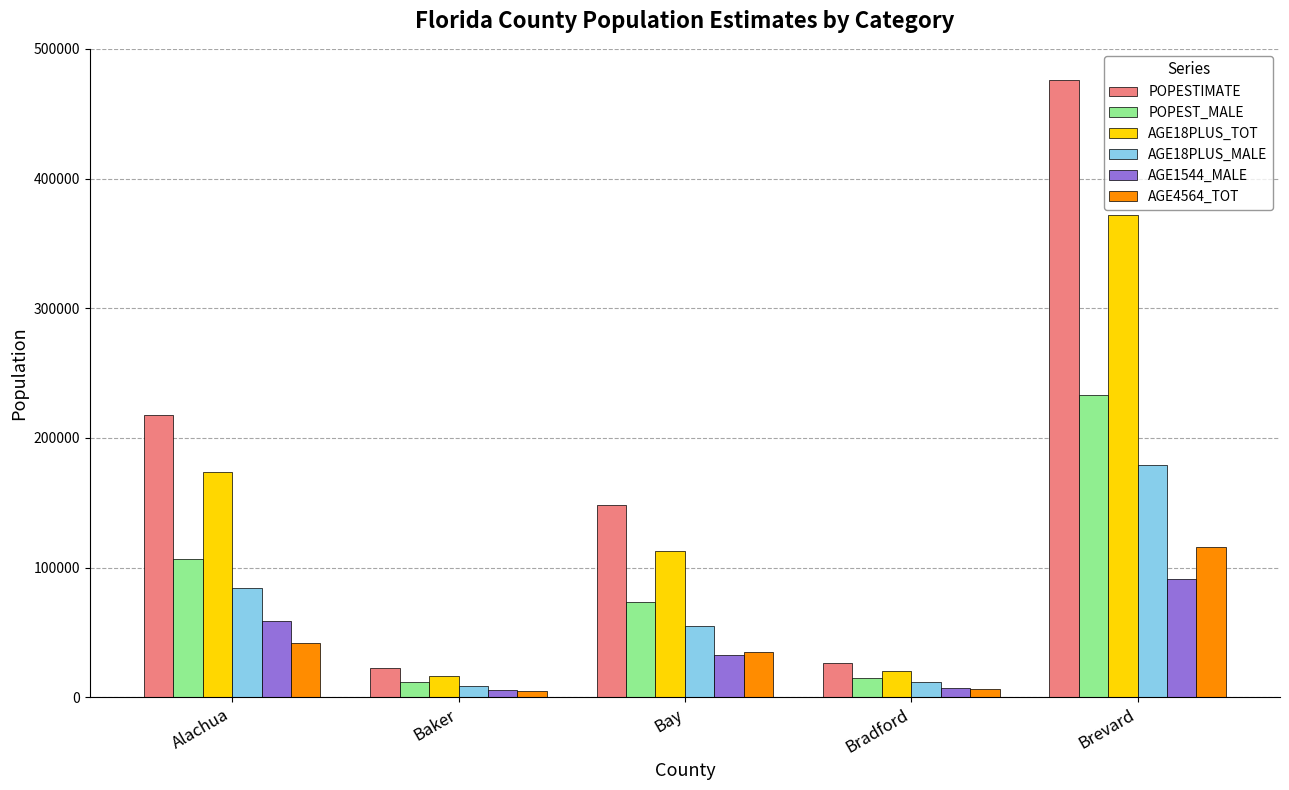

What is the label of the 2nd bar from the right?

Bradford